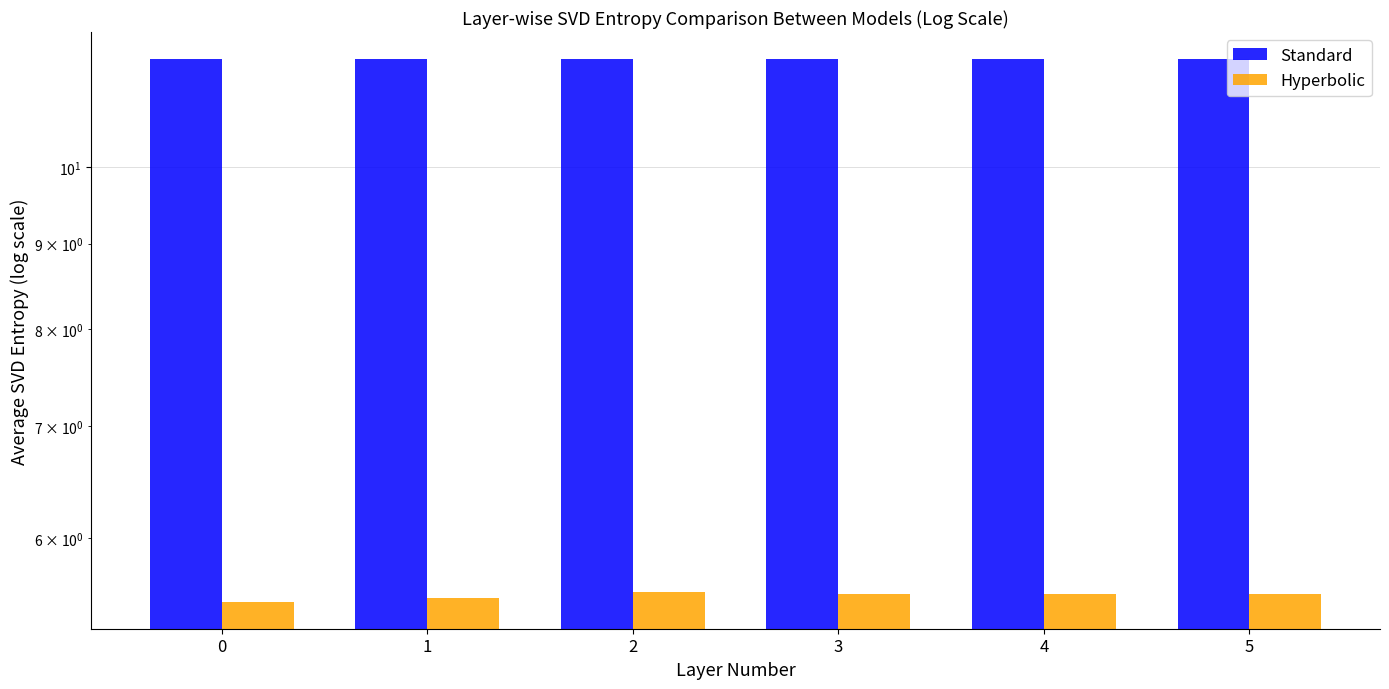

The Hyperbolic series shows 5.5 at 1. True or false?

True